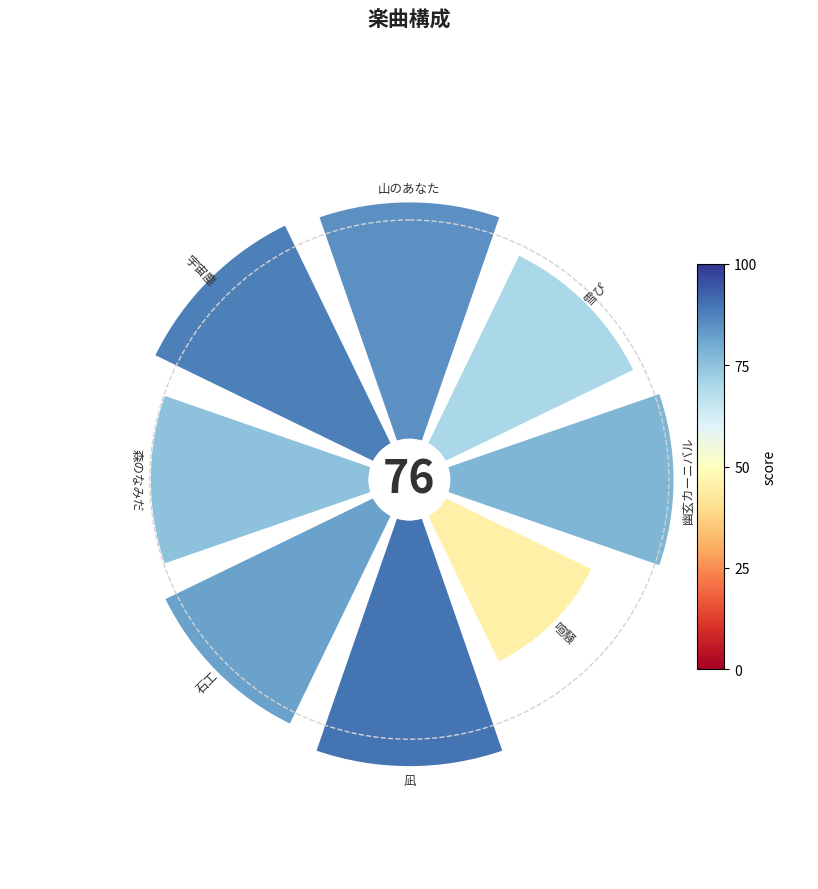

Count the number of slices in the pie.

8